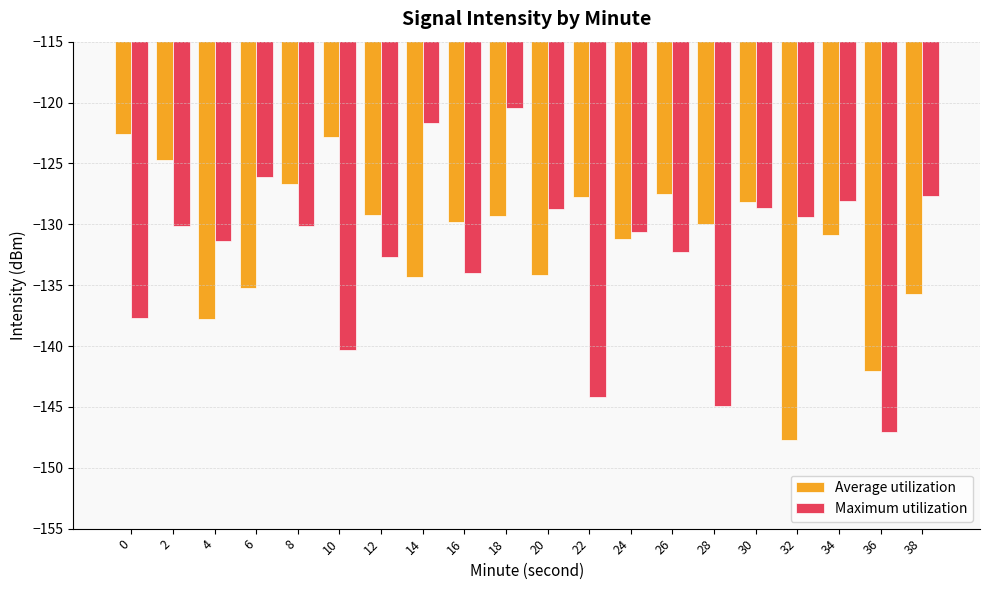

What value does the Maximum utilization series have at 16?

-134.0